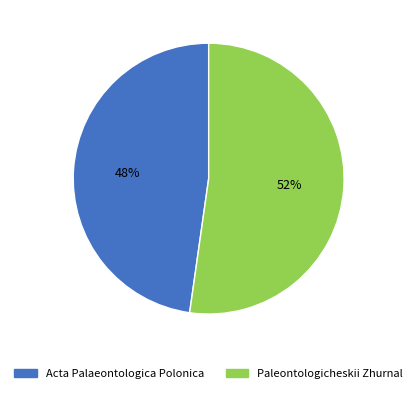

What percentage is the Acta Palaeontologica Polonica slice, to the nearest percent?

48%